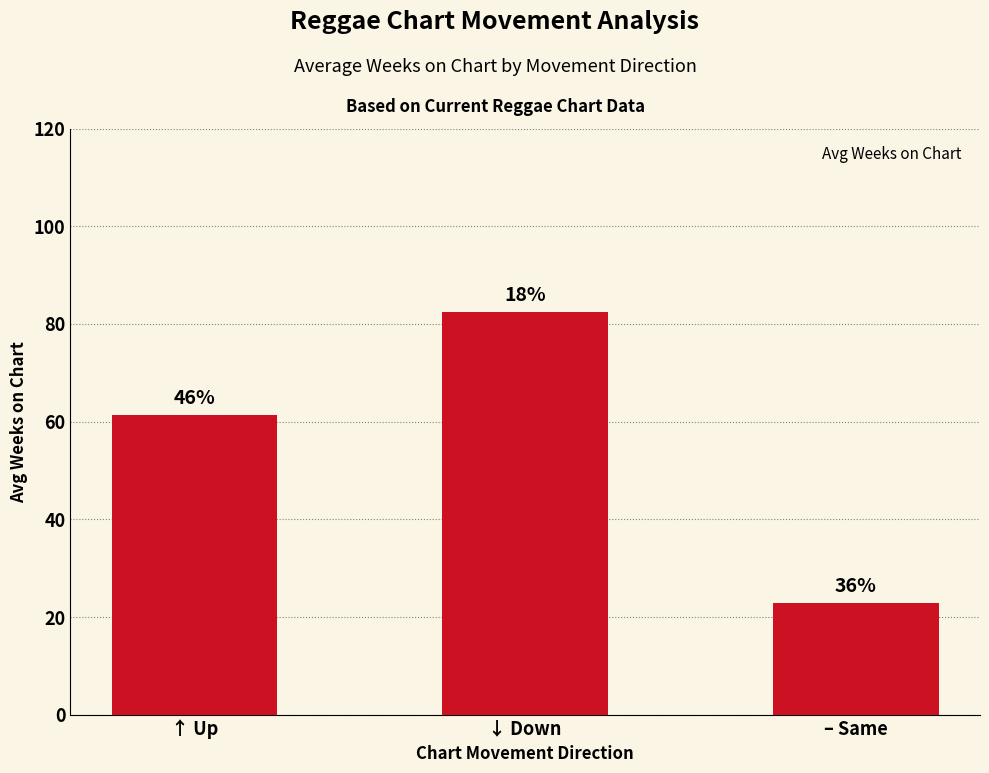

Reading left to right, list all the values displayed in this chart.

↑ Up=61.3	↓ Down=82.4	– Same=22.9